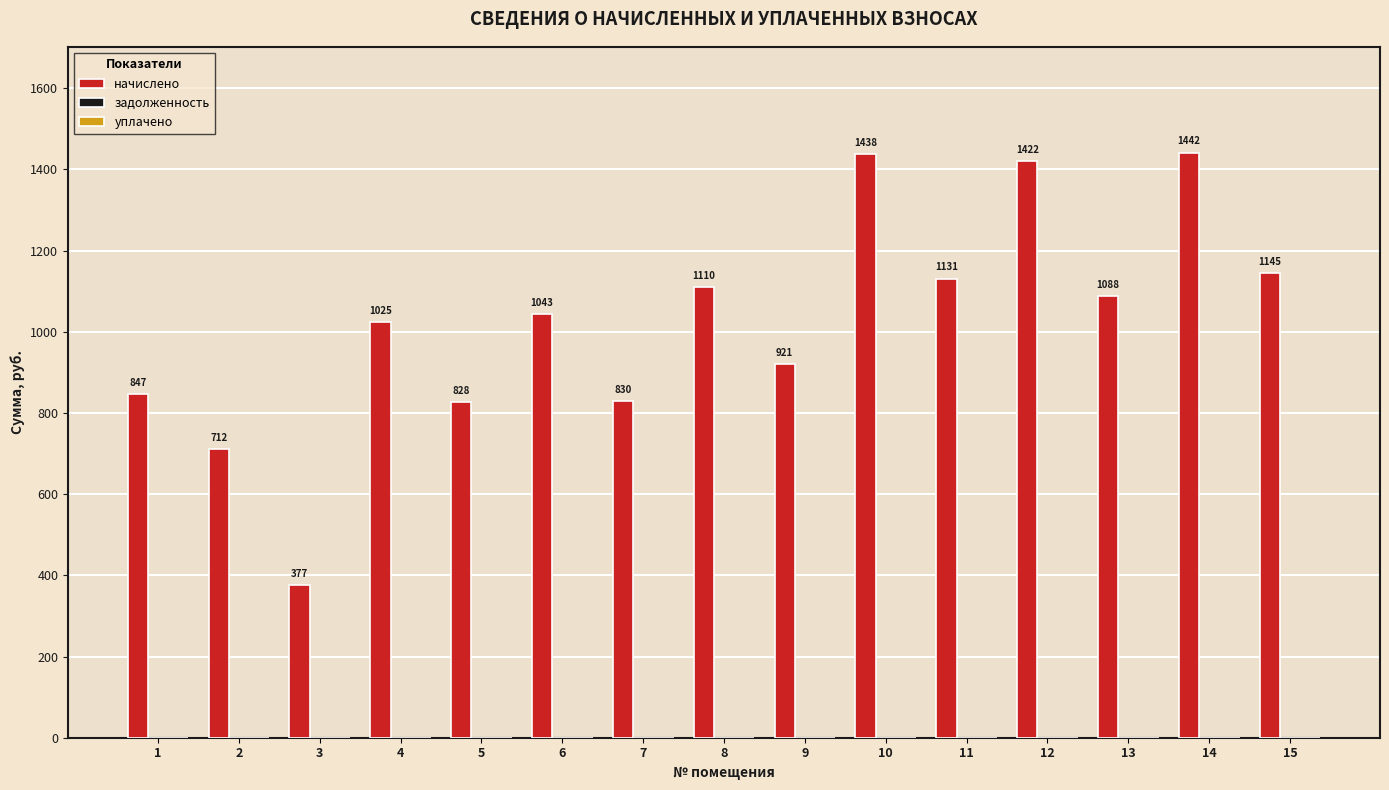

What is the difference between the second highest and second lowest values?

726.0